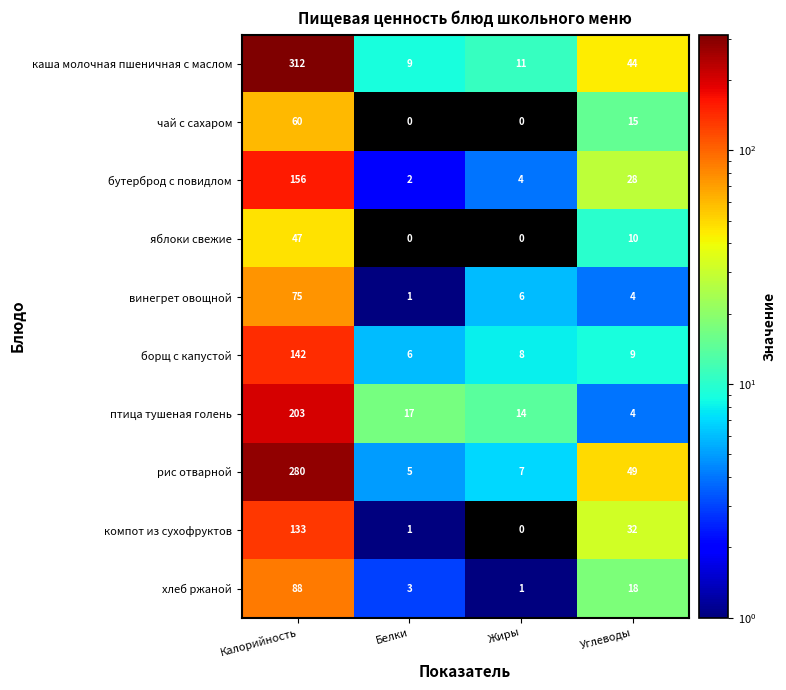

What is the spread (max minus min) of values at Белки?

17